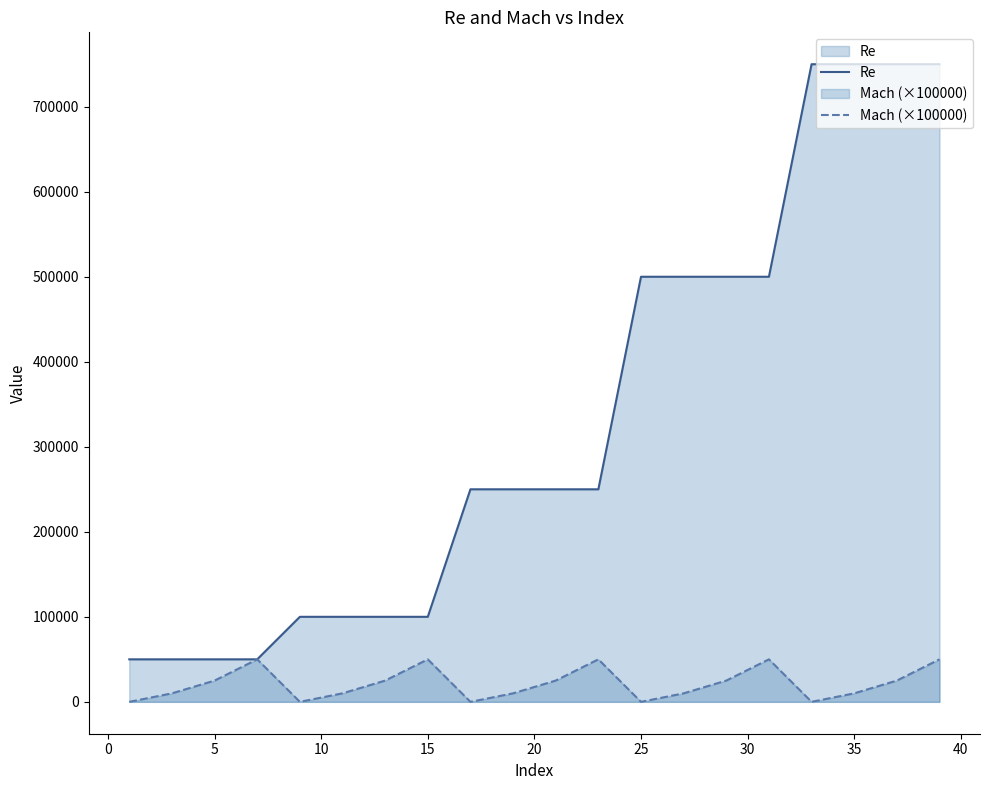

Which series has the largest total across all categories?

Re